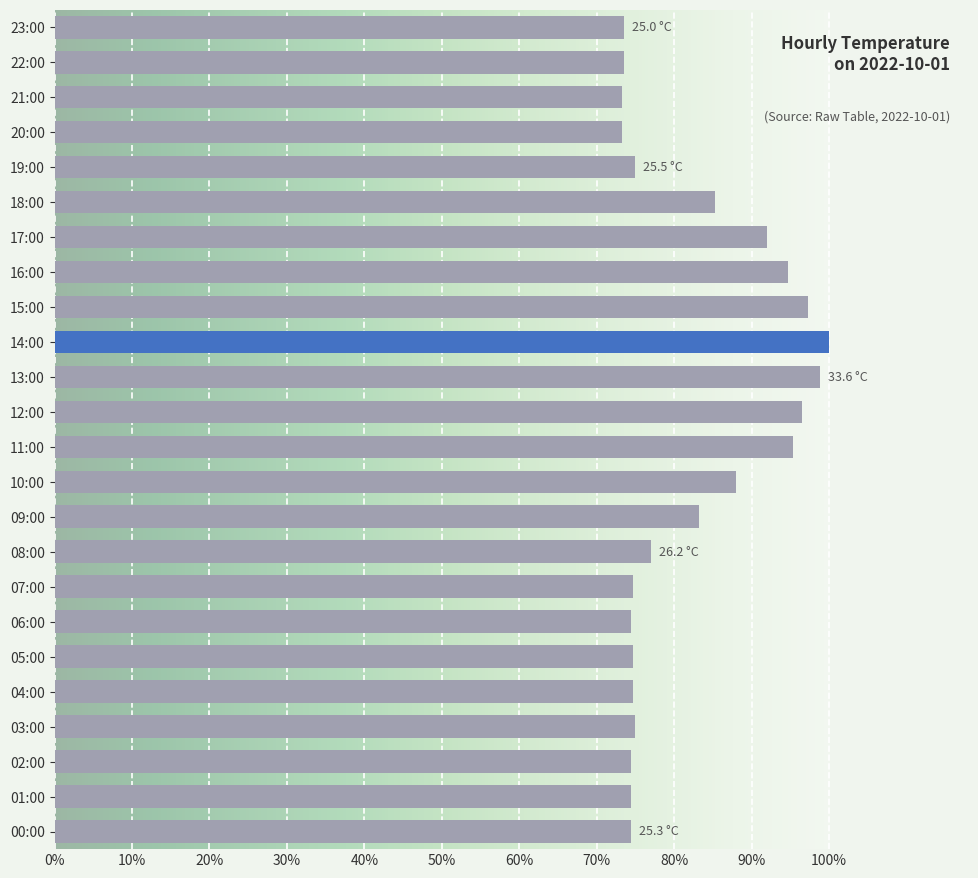

Does the chart contain any negative values?

No